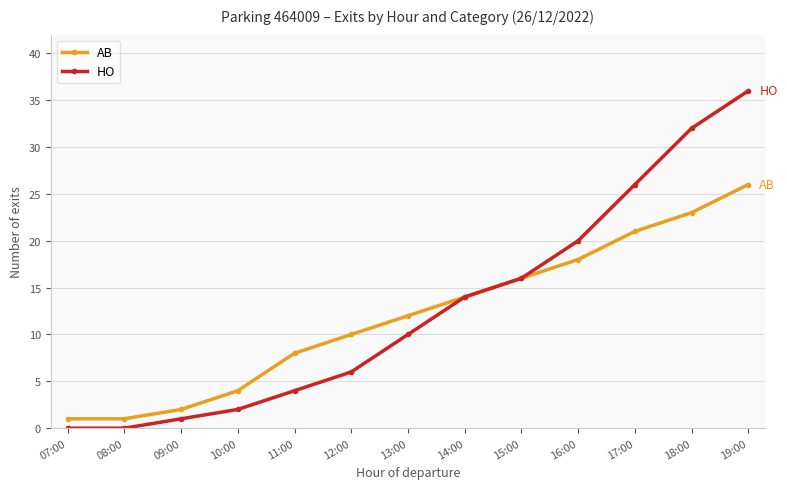

At which category is the sum across all series the highest?

19:00